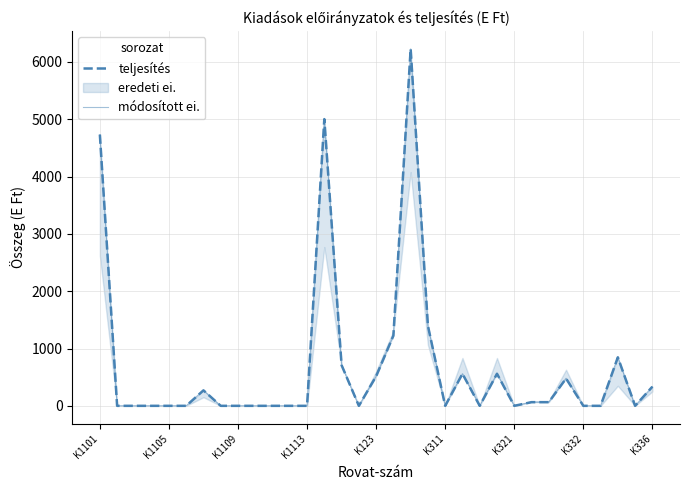

Reading left to right, what are all the values shown in this chart?

teljesítés: 4733	0	0	0	0	0	270	0	0	0	0	0	0	5003	709	0	516	1225	6228	1396	0	560	0	560	0	64	64	477	0	0	847	0	334
módosított ei.: 4733	0	0	0	0	0	270	0	0	0	0	0	0	5003	709	0	516	1225	6228	1396	0	560	0	560	0	64	64	481	0	0	847	0	334